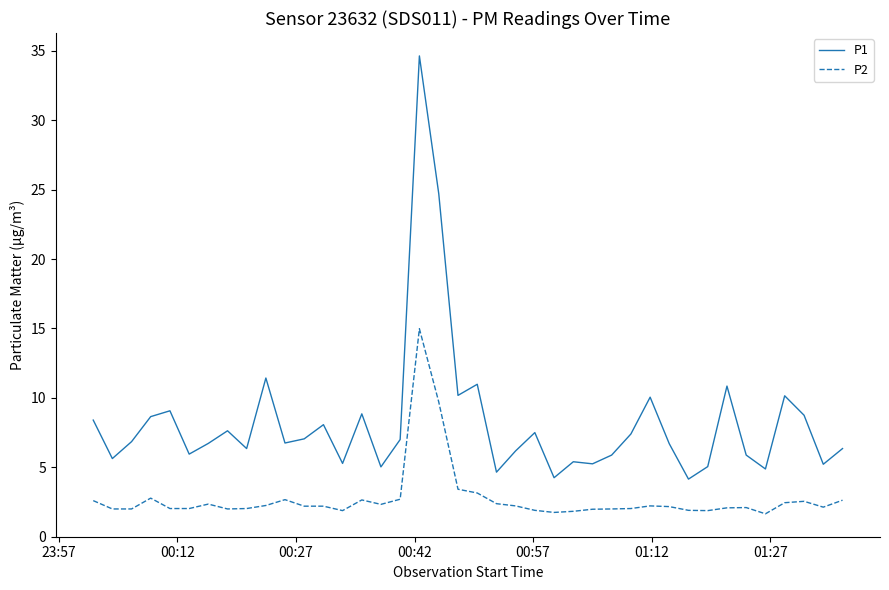

List the series in order of their overall mean, lowest first.

P2, P1